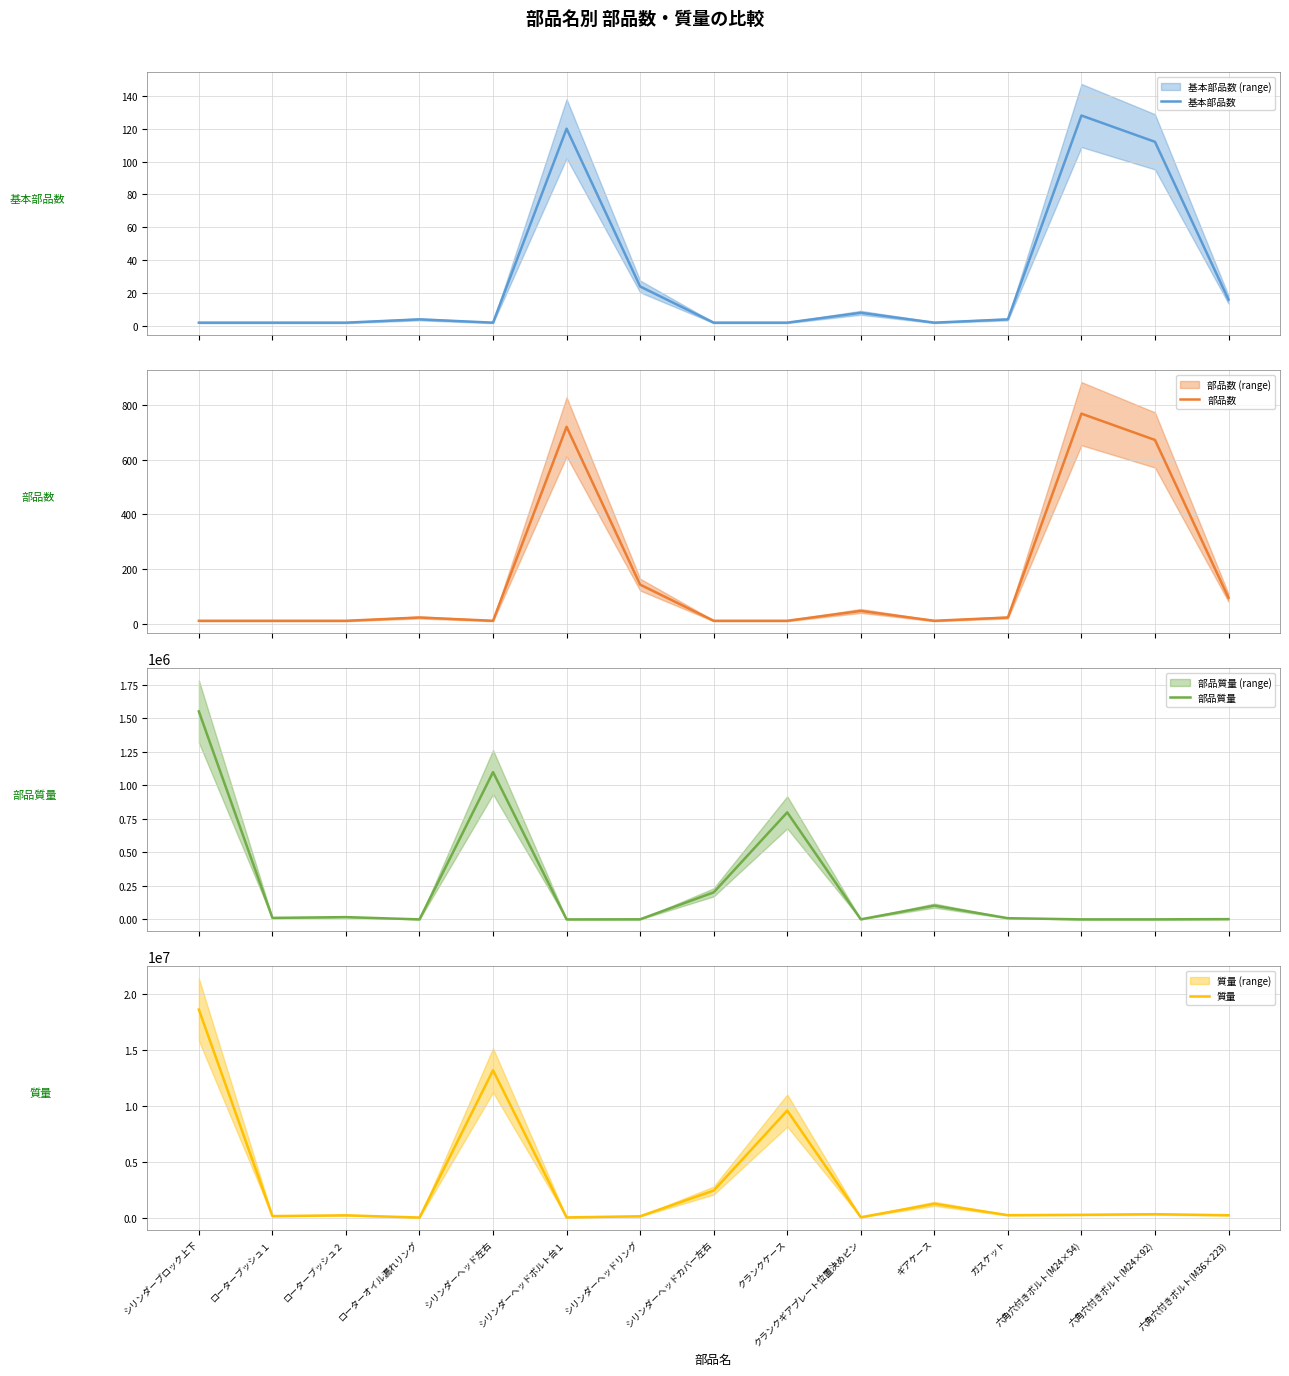

What is the approximate value of 部品質量 at シリンダーヘッドリング?

843.0